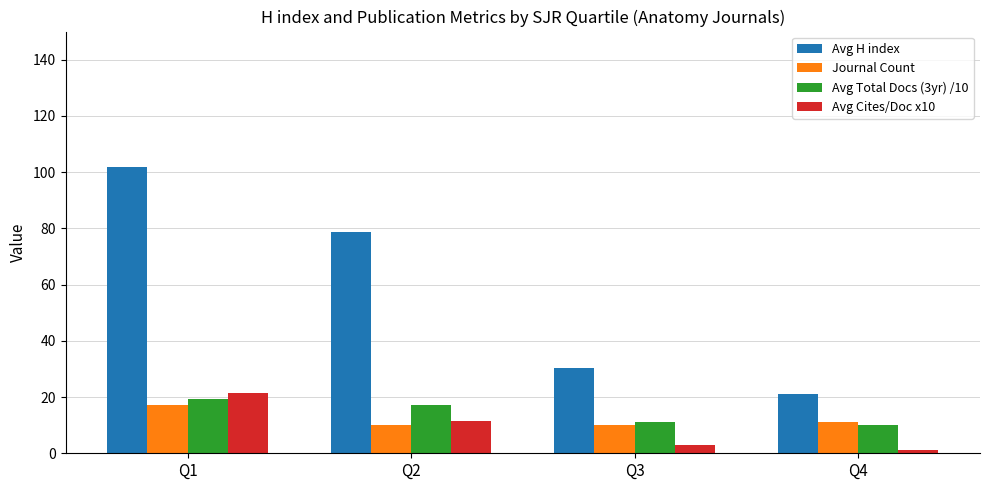

List the series in order of their peak value, highest first.

Avg H index, Avg Cites/Doc x10, Avg Total Docs (3yr) /10, Journal Count